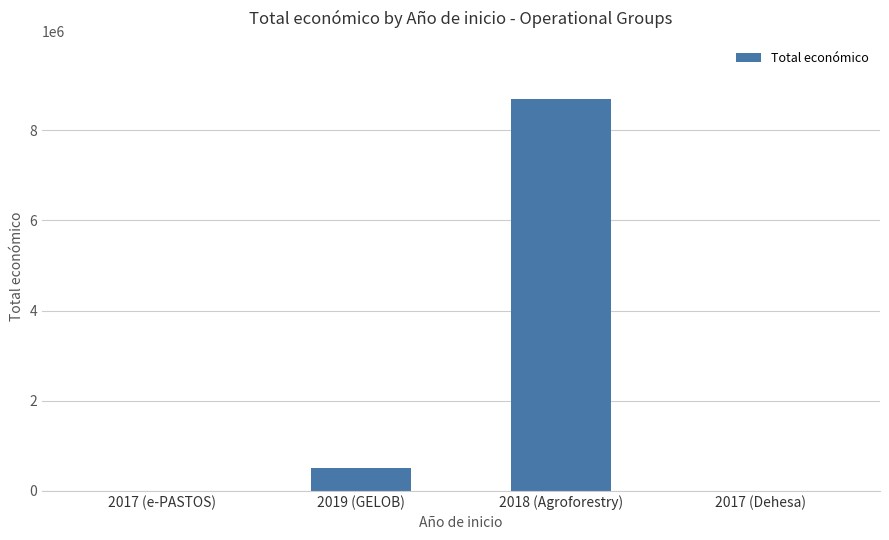

Which label corresponds to the largest value in the chart?

2018 (Agroforestry)